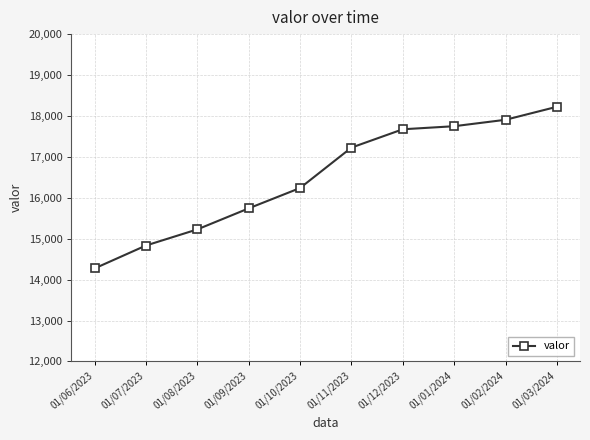

What is the minimum value shown in the chart?

14273